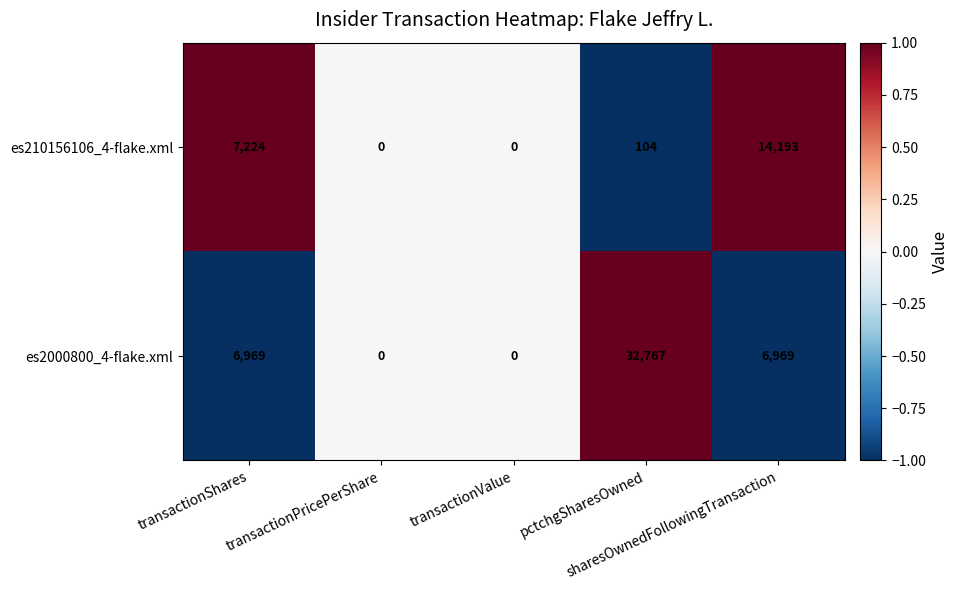

What is the difference between the maximum and minimum values in the es210156106_4-flake.xml series?

14193